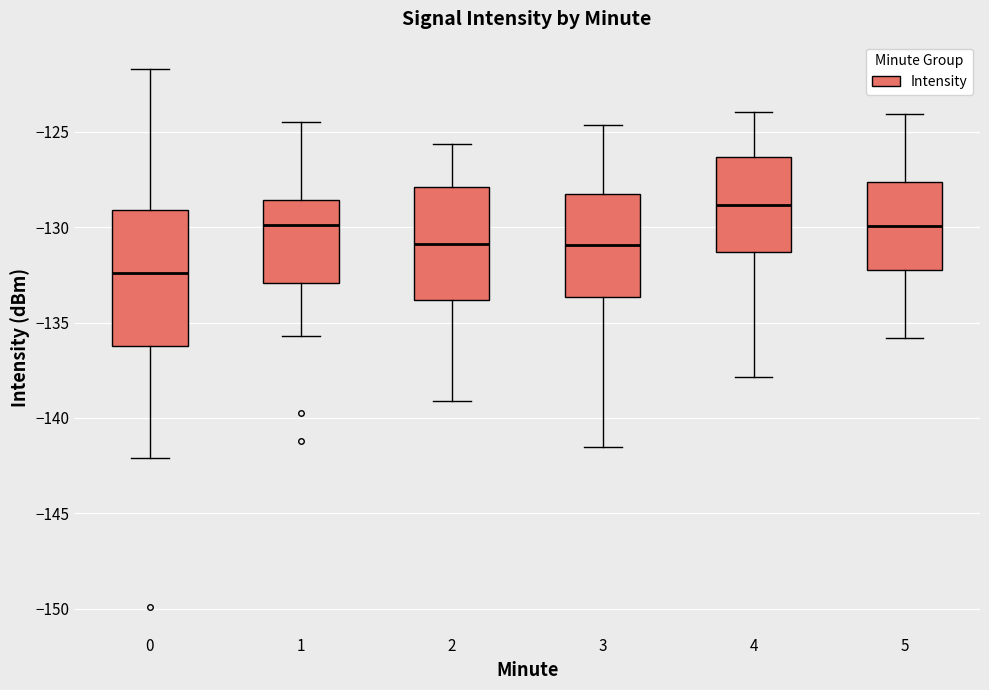

Reading left to right, transcribe this box plot: for each box, give where its median line is, the range the box spans, and where its two whiskers end, as read against the y-axis. The values are not printed on the chart, so give them approximately, as read against the axis.

0: median -132.5, box -136.0 to -129.0, whiskers -142.0 to -121.5
1: median -130.0, box -133.0 to -128.5, whiskers -135.5 to -124.5
2: median -131.0, box -134.0 to -128.0, whiskers -139.0 to -125.5
3: median -131.0, box -133.5 to -128.5, whiskers -141.5 to -124.5
4: median -129.0, box -131.5 to -126.5, whiskers -138.0 to -124.0
5: median -130.0, box -132.5 to -127.5, whiskers -136.0 to -124.0